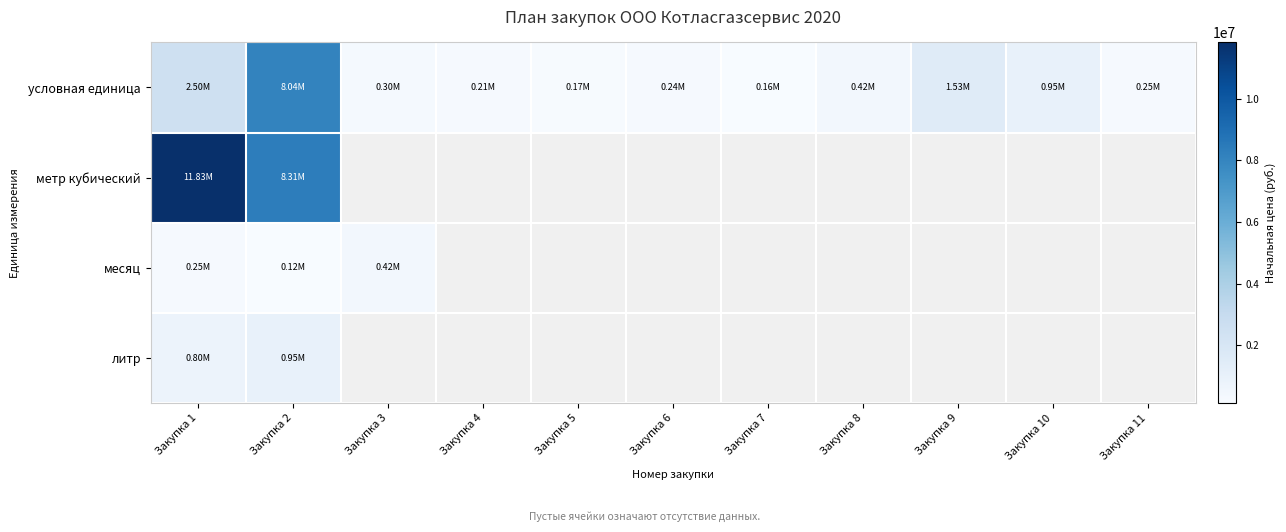

Is it true that условная единица equals 244527.5 at Закупка 6?

True